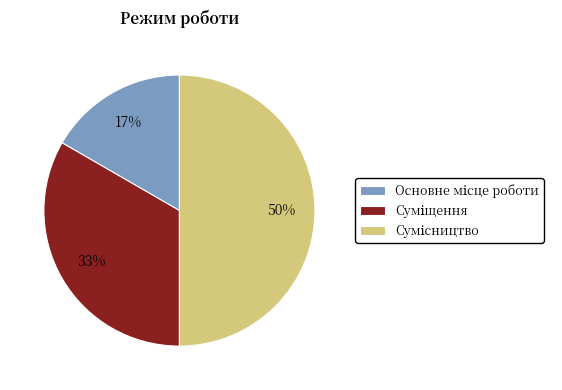

How many slices are in this pie chart?

3